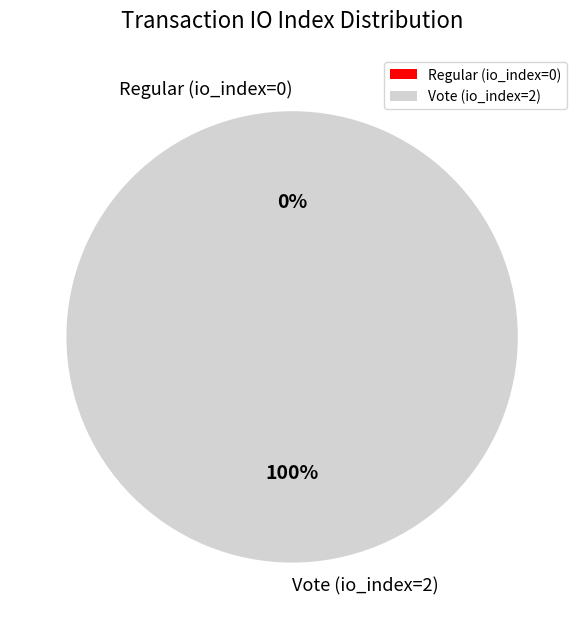

Does any single category account for the majority?

Yes